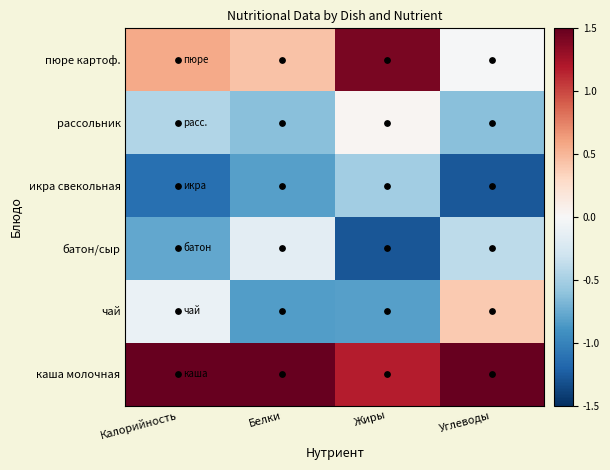

At how many categories does at least one series exceed 1?

4